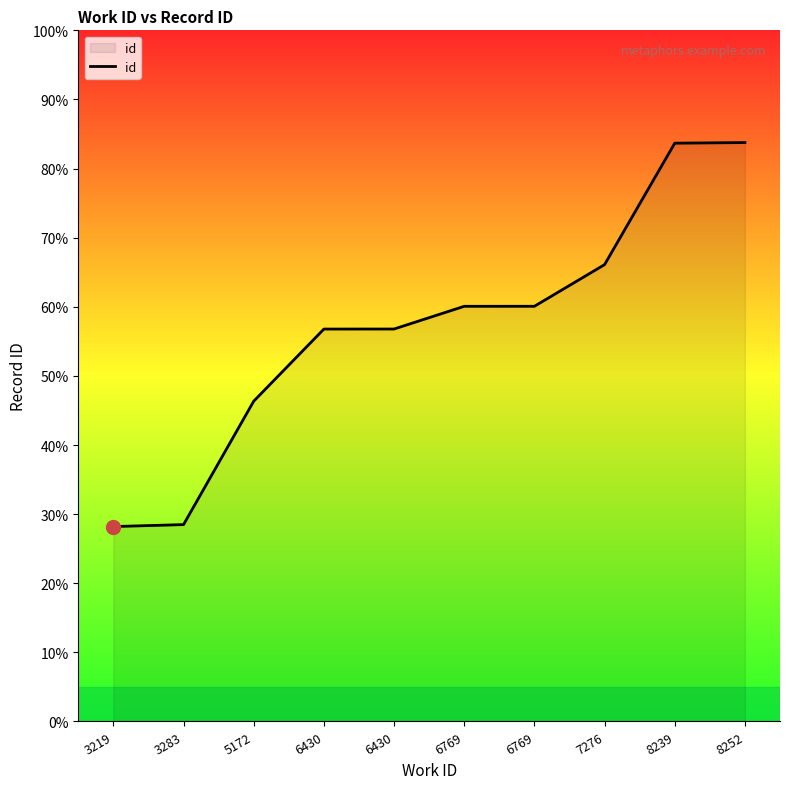

What is the change in value from 3219 to 6769?

+9561